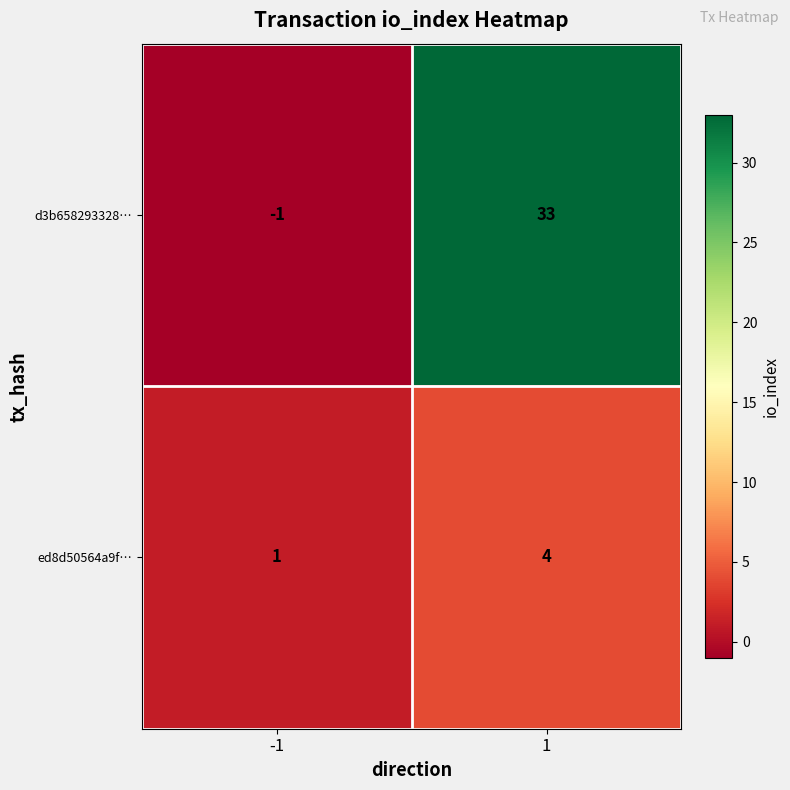

What is the difference between the highest and lowest values at 1?

29